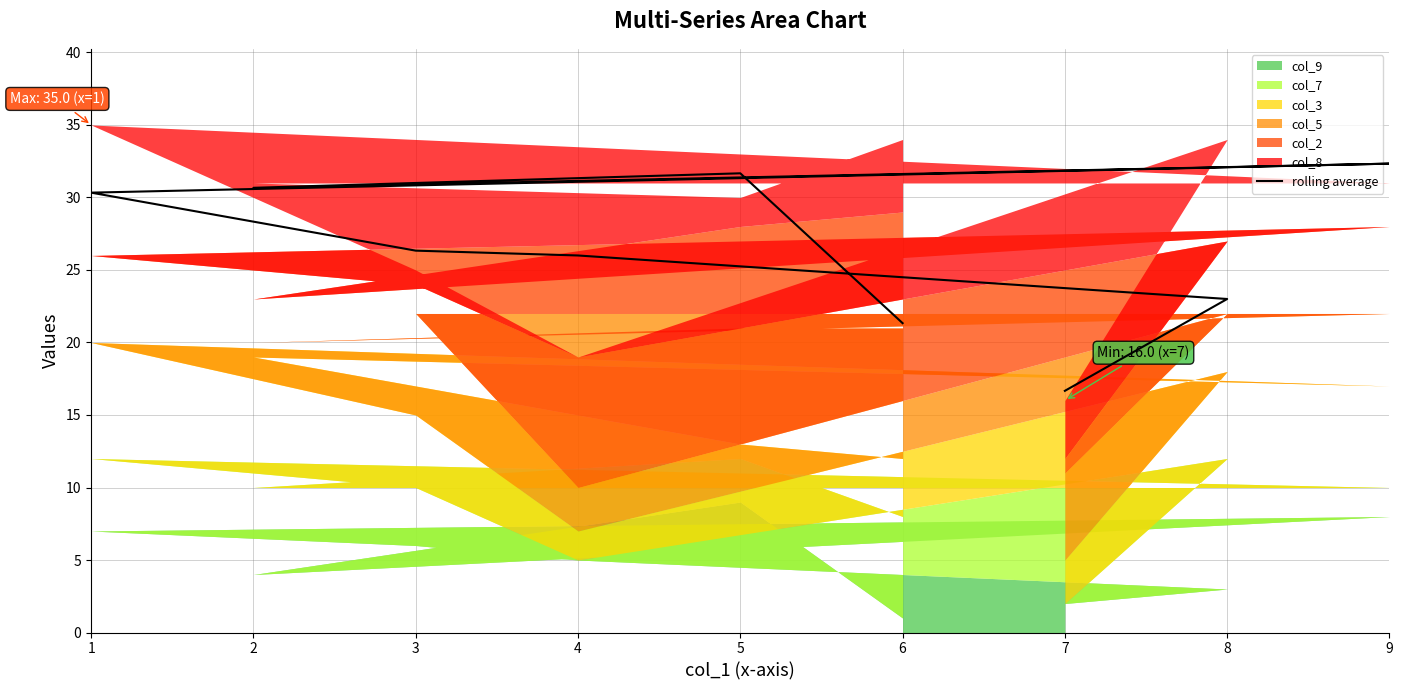

How many lines are shown in the chart?

1